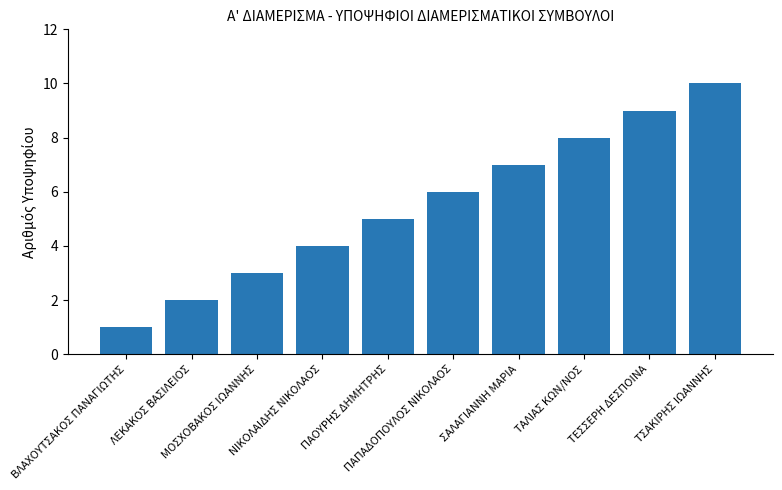

How many bars are there in total?

10